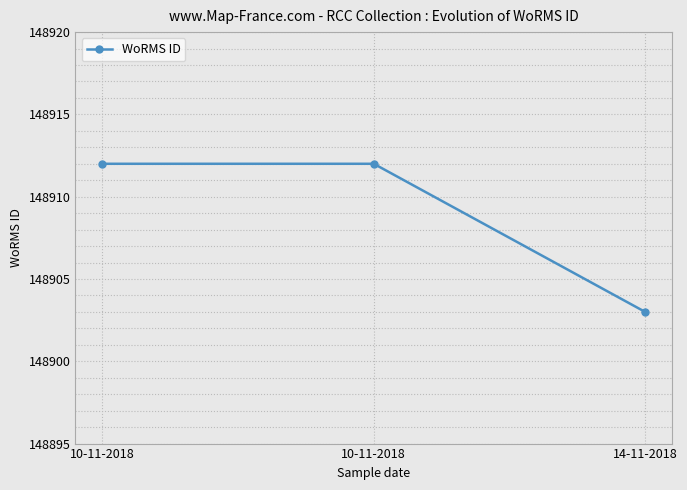

The value at 10-11-2018 is 148912. True or false?

True